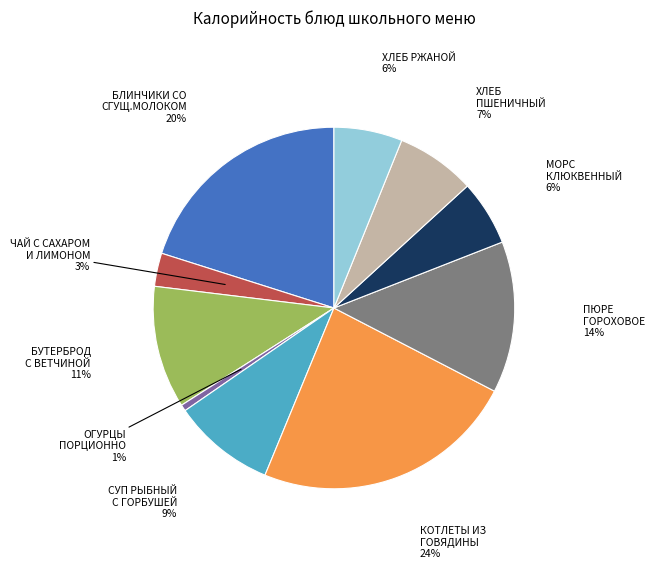

To the nearest percent, what is the difference between the largest and smallest slice percentages?

23%